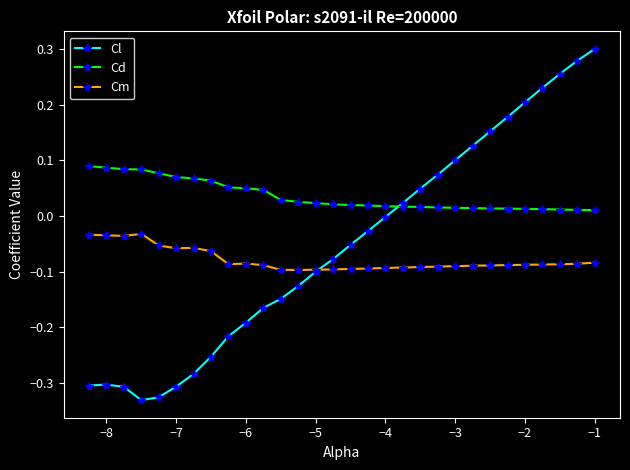

Which series has the largest range (max minus min)?

Cl